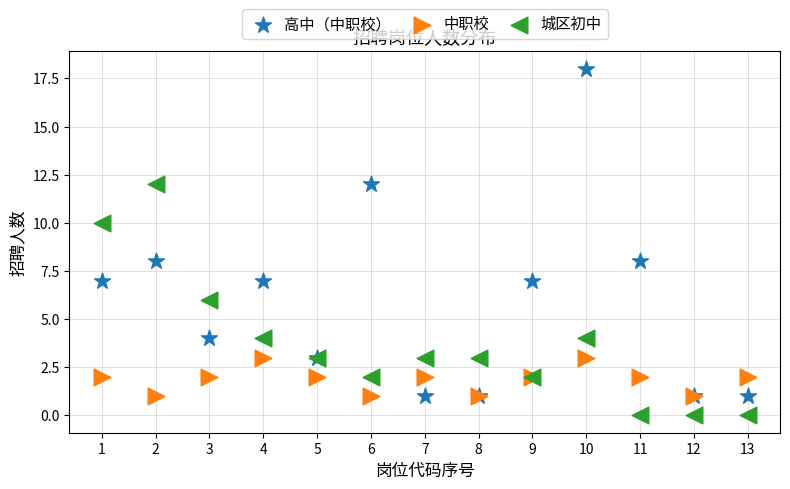

What are all the series names shown in the legend?

高中（中职校）, 中职校, 城区初中